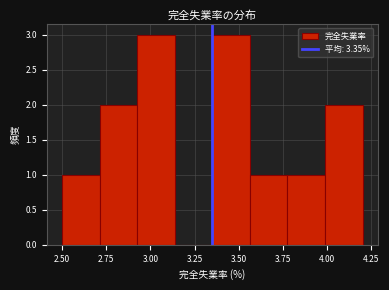

How tall is the bar that spans 2.95 to 3.15 on the x-axis? Neither the bar edges nor the heights are printed on the chart, so give them approximately, as read against the axes.

3